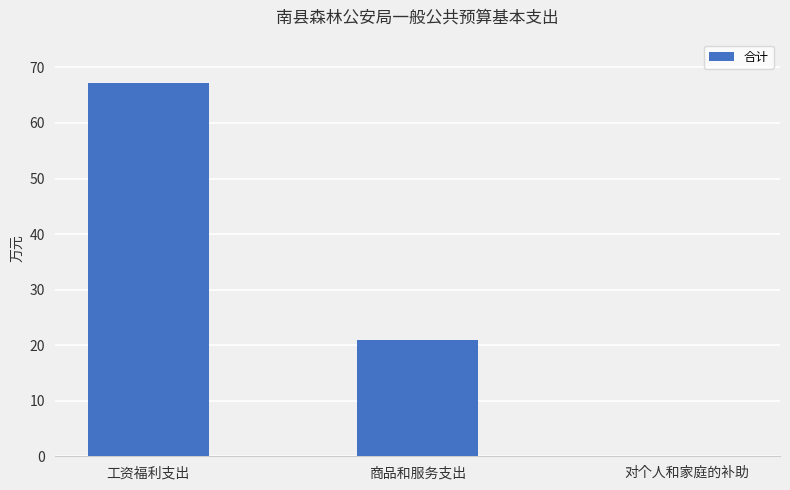

At which label is the value closest to 33?

商品和服务支出